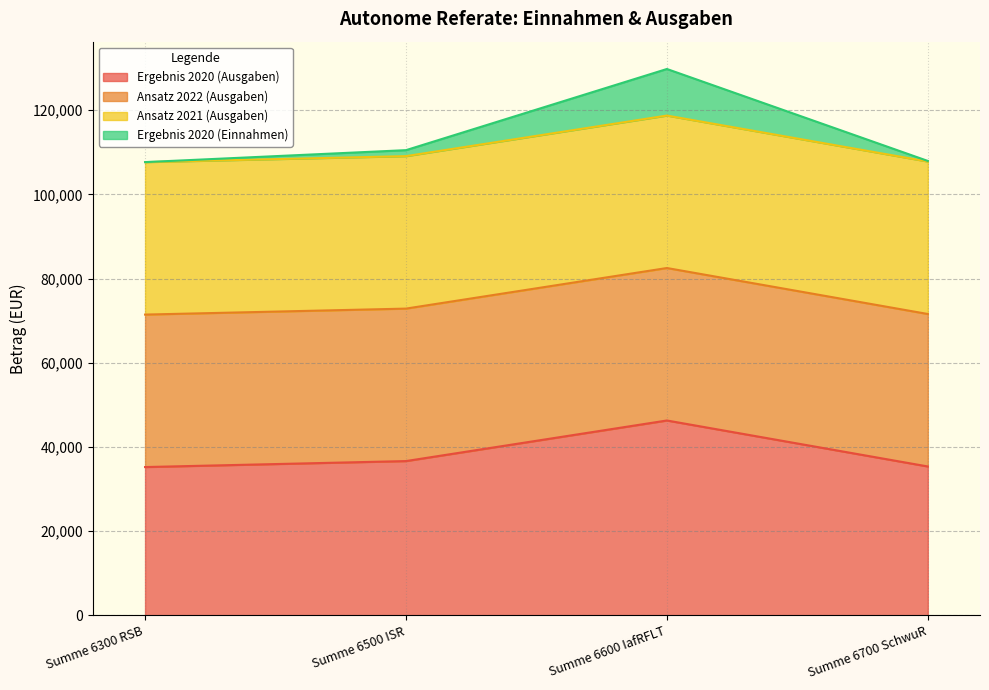

Which category has the highest value in the Ergebnis 2020 (Einnahmen) series?

Summe 6600 IafRFLT